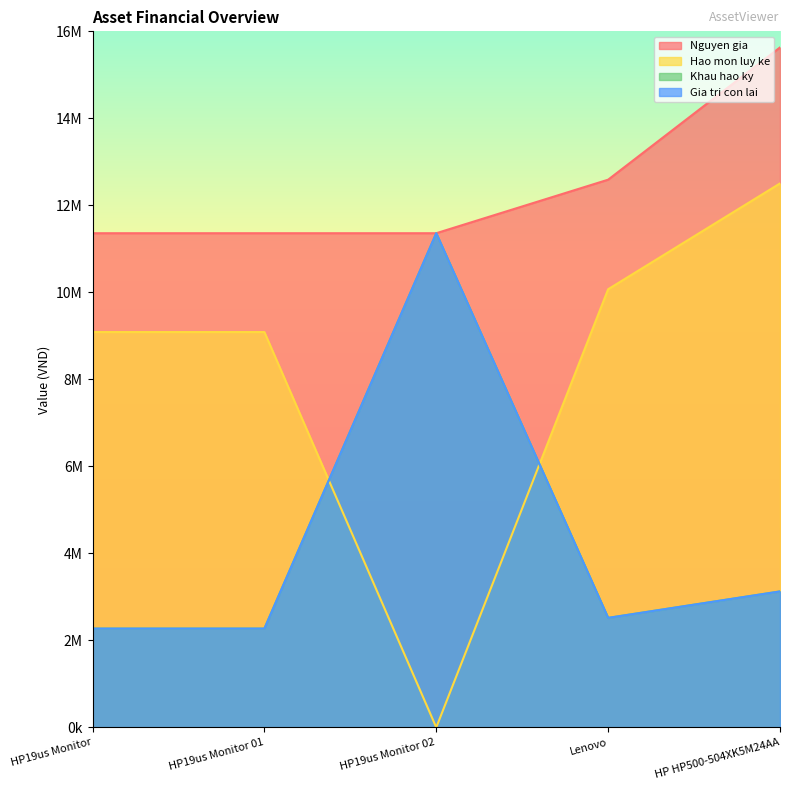

What is the sum of the Khau hao ky values at HP19us Monitor and HP19us Monitor 02?

13631520